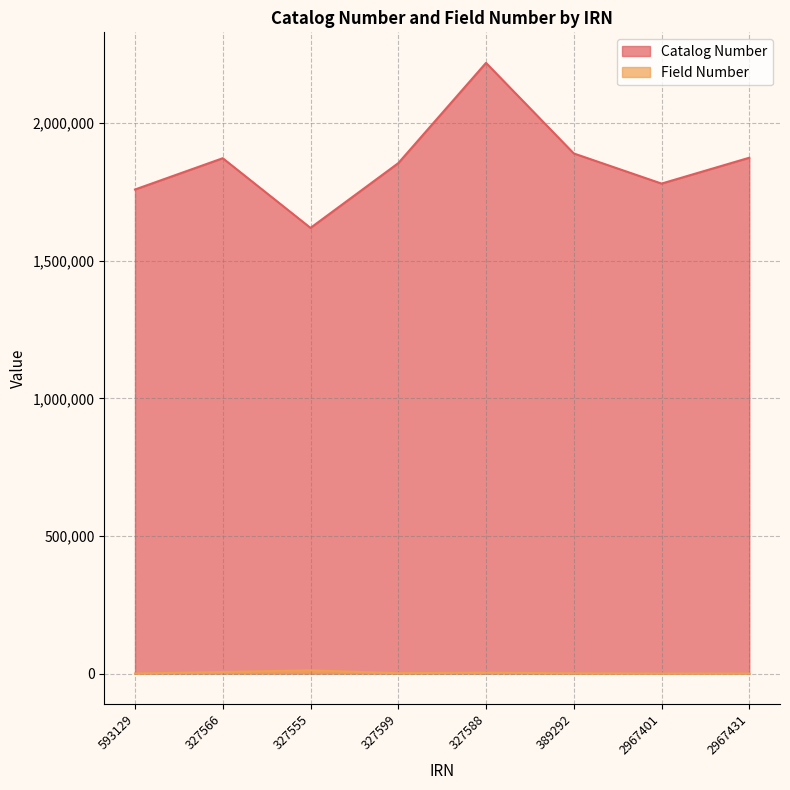

What is the value of the Catalog Number point at the 2nd from the left?

1872878